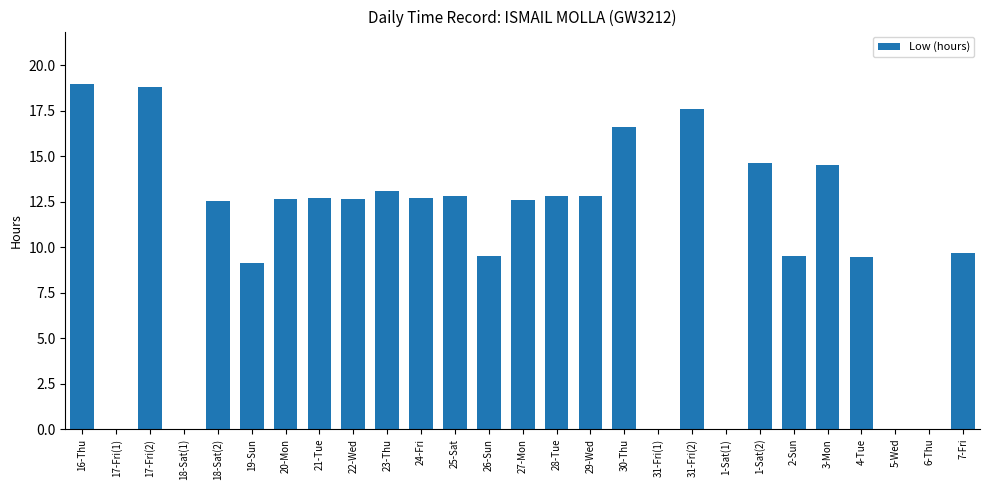

Approximately how many times larger is the value at 21-Tue compared to 7-Fri?

1.3